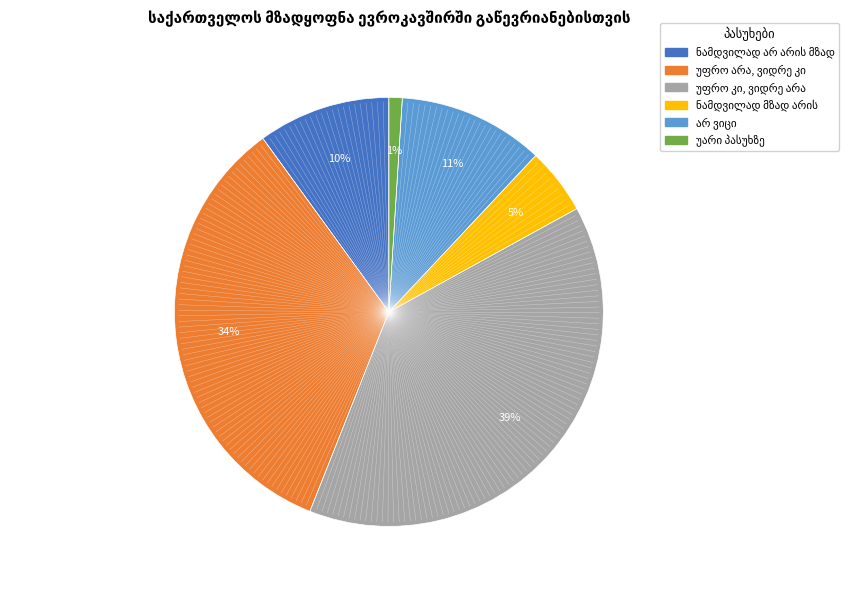

To the nearest percent, what is the difference between the largest and smallest slice percentages?

38%